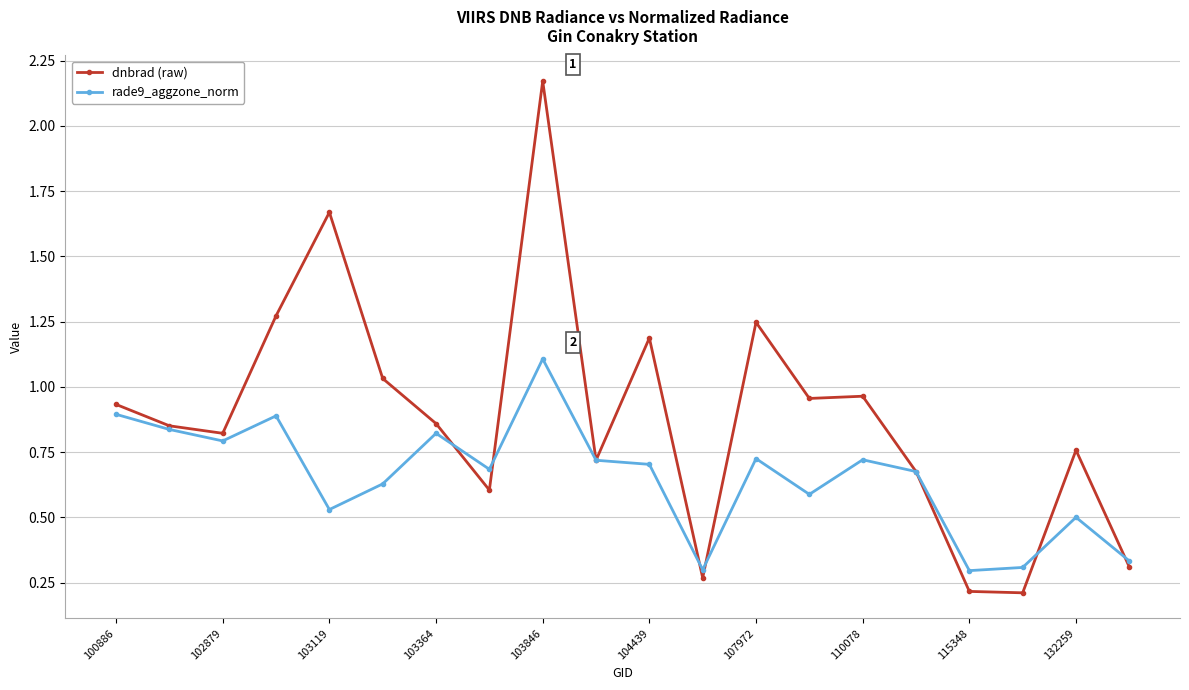

Which series has the largest total across all categories?

dnbrad (raw)